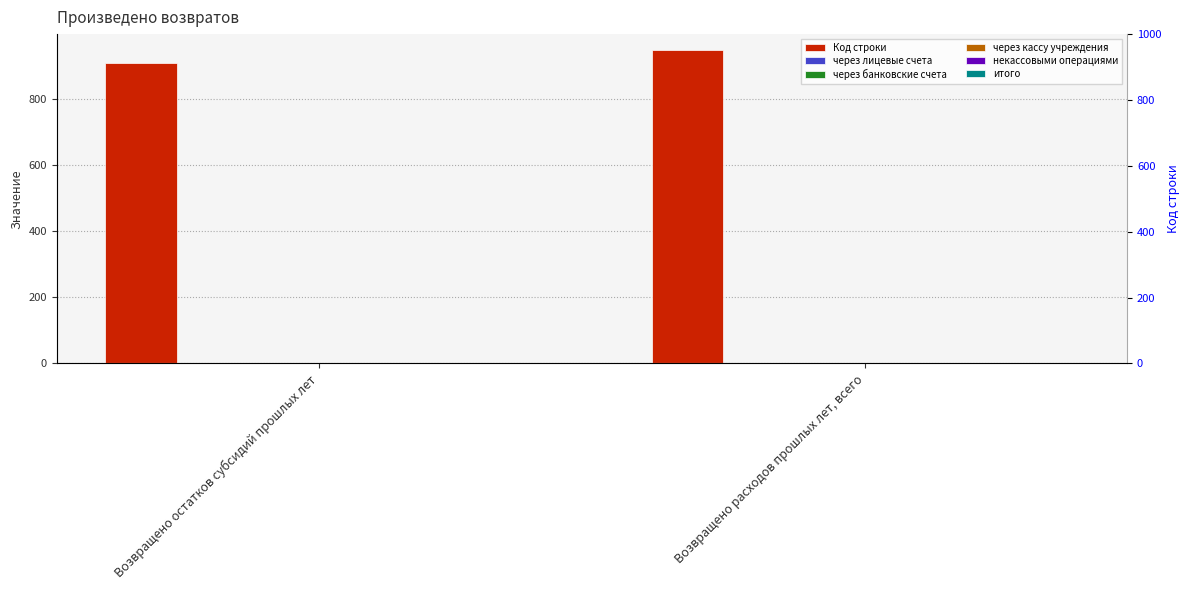

How many groups of bars are there?

2